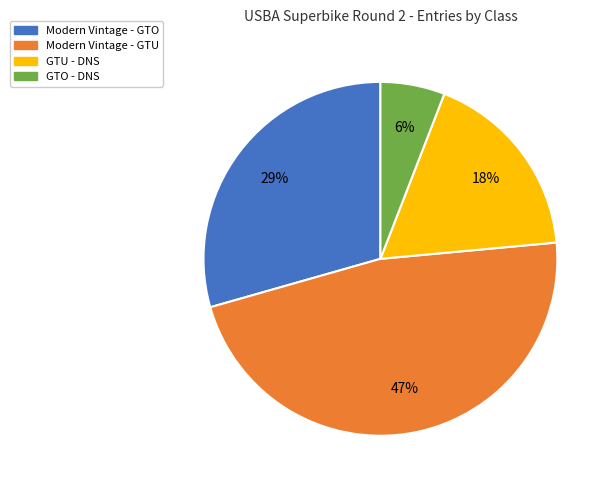

To the nearest percent, what is the average slice percentage?

25%